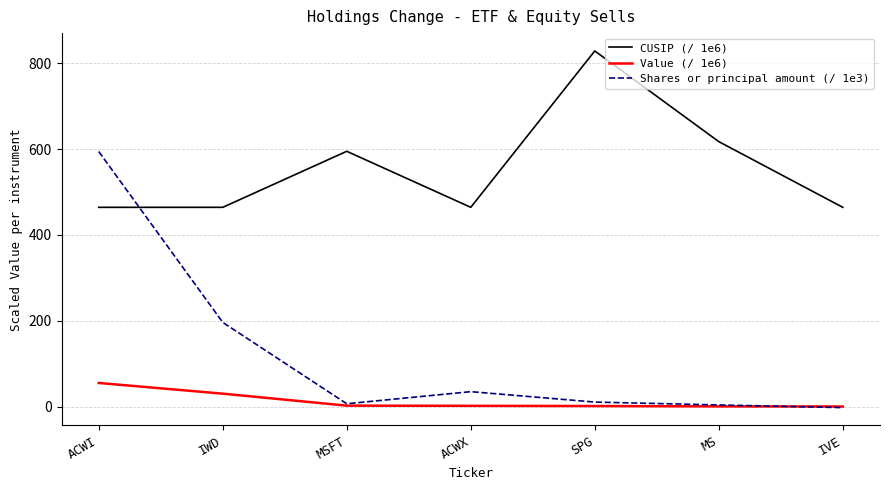

Rank the series by their maximum value, from lowest to highest.

Value (/ 1e6), Shares or principal amount (/ 1e3), CUSIP (/ 1e6)